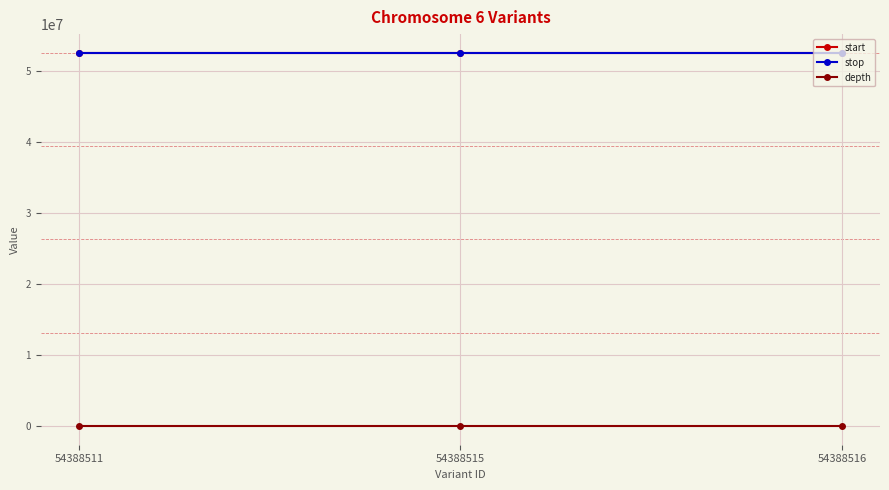

What is the spread (max minus min) of values at 54388511?

52505748